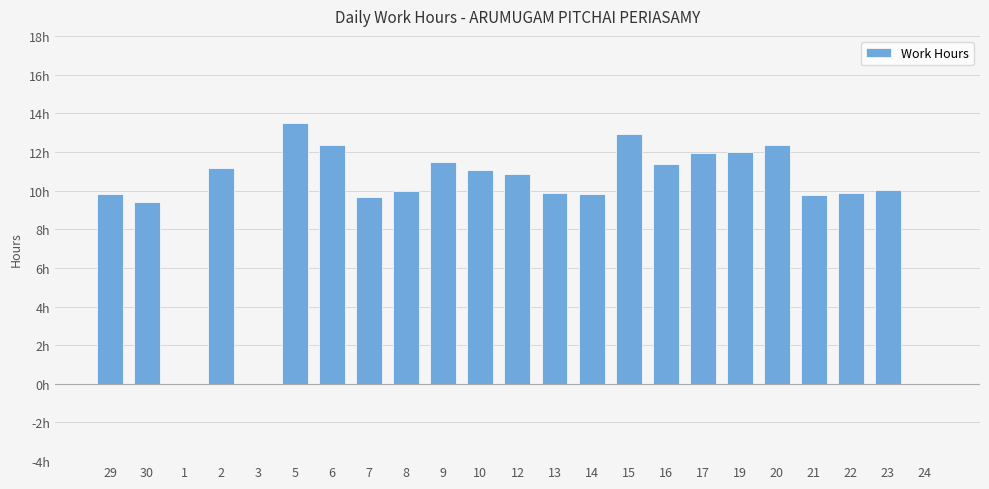

Are the bars horizontal?

No